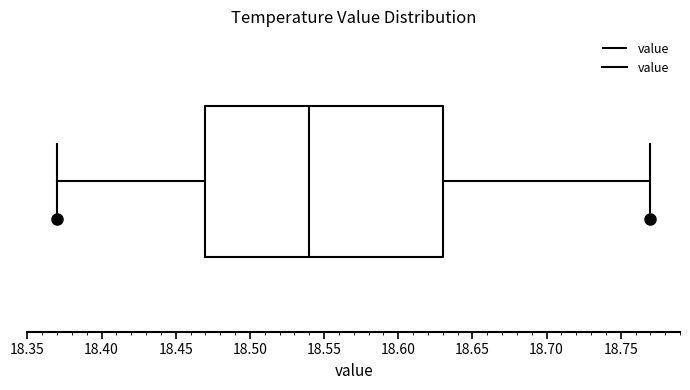

Transcribe this box plot: give where the median line is, the range the box spans, and where the two whiskers end, as read against the x-axis. The values are not printed on the chart, so give them approximately, as read against the axis.

median 18.54, box 18.47 to 18.63, whiskers 18.37 to 18.77